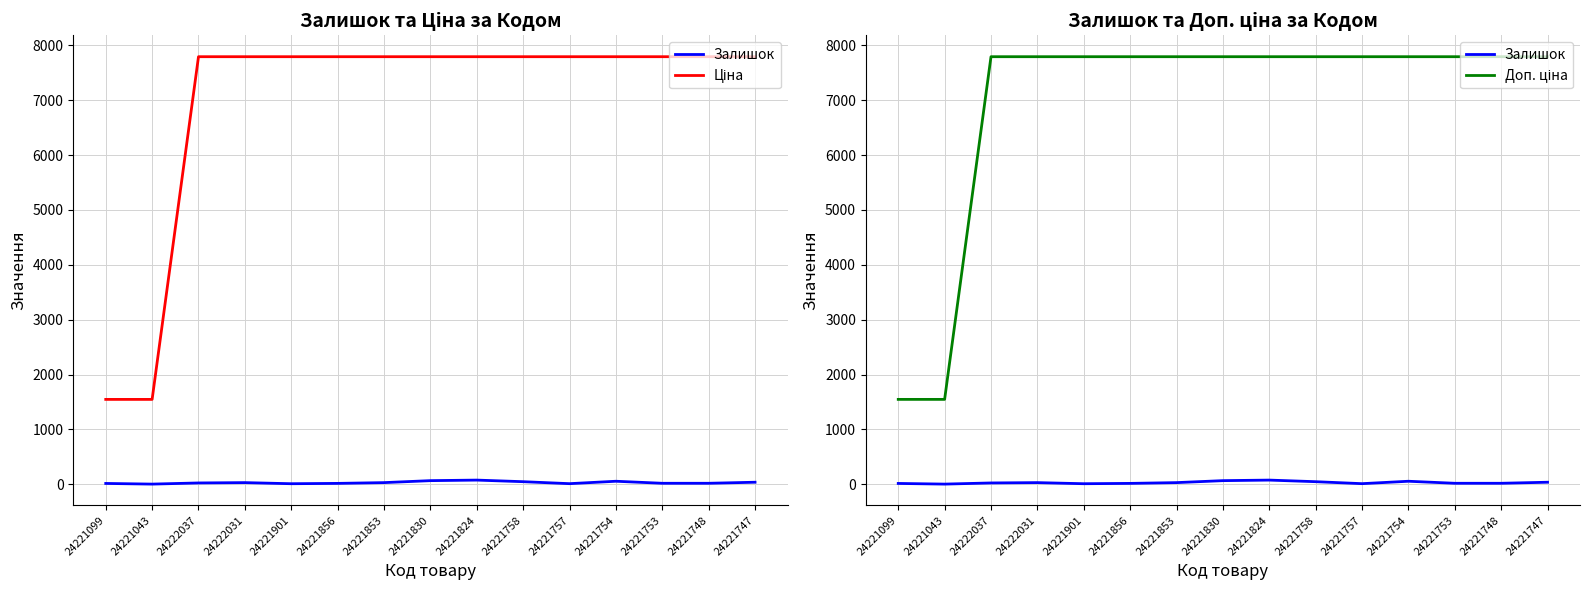

What is the sum of all Ціна values?

104403.7